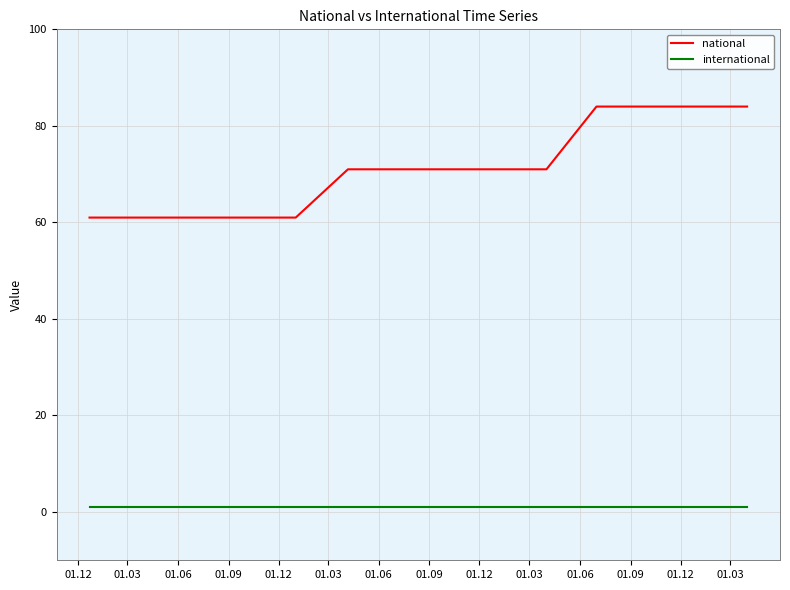

True or false: national and international intersect in this chart.

False